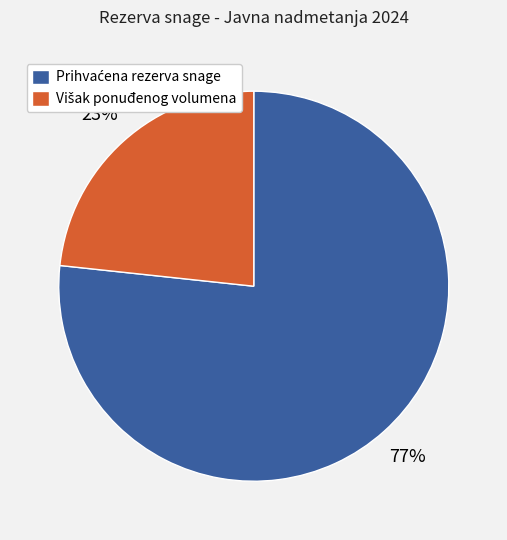

To the nearest percent, what is the average slice percentage?

50%